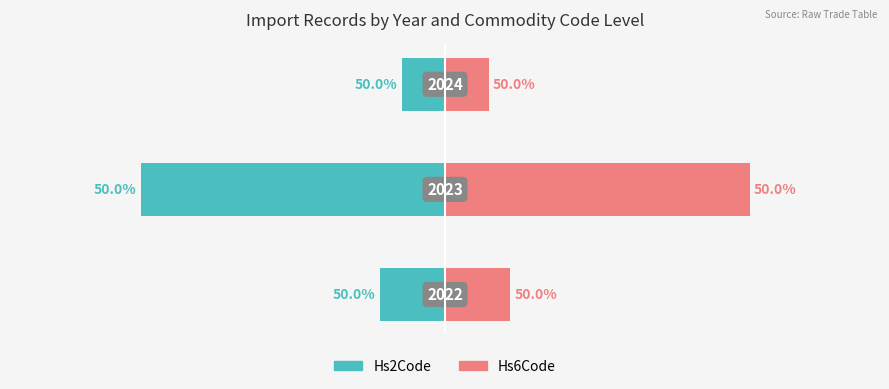

Rank the series at −10 from highest to lowest value.

Hs6Code (right), Hs2Code (left)